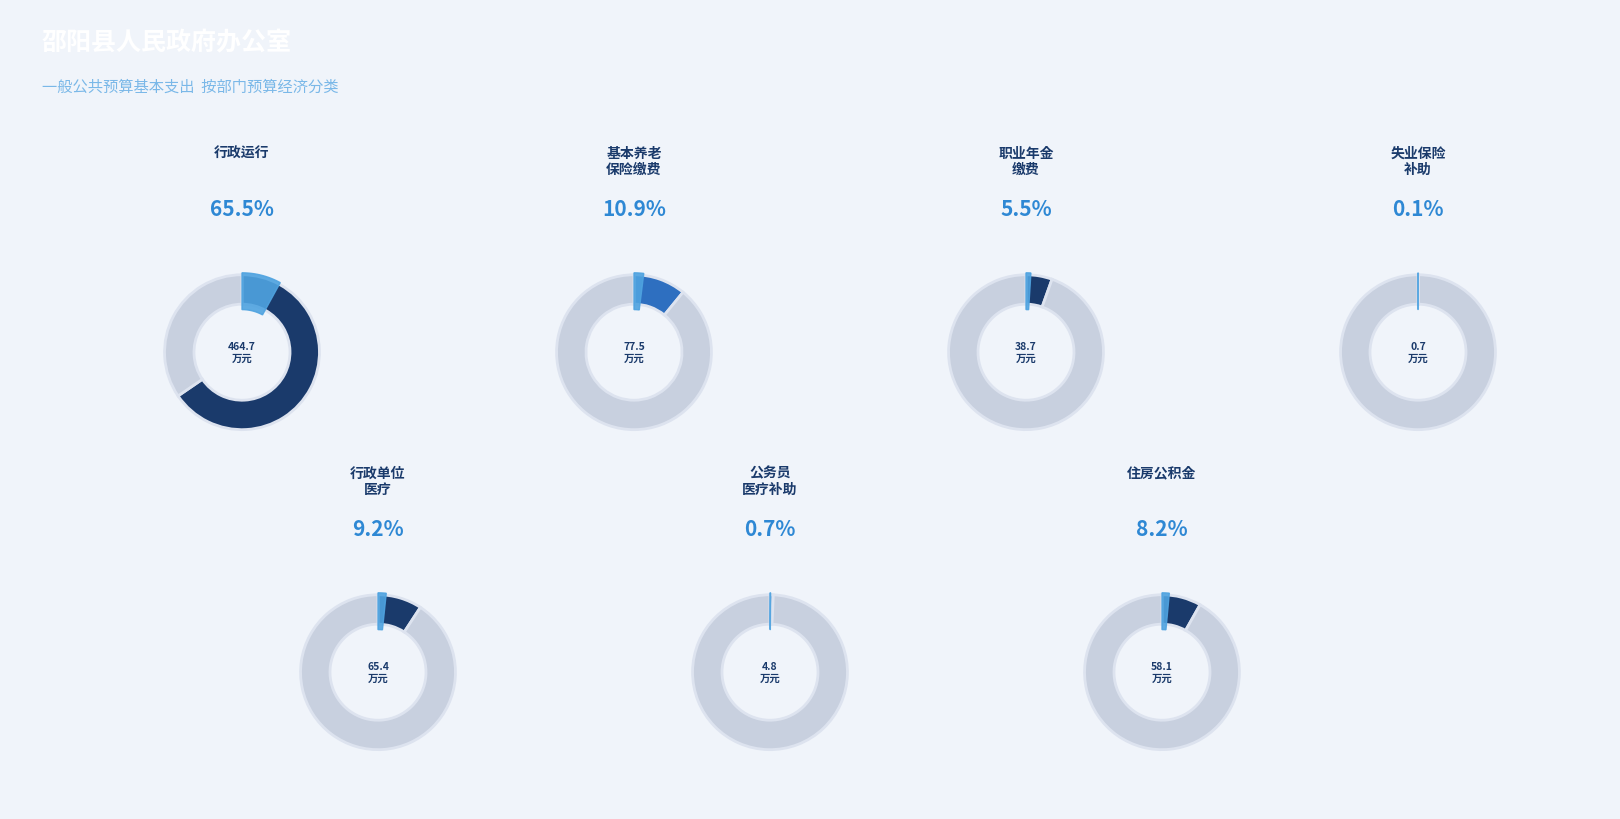

Is it true that 住房公积金 is 8% of the pie?

True